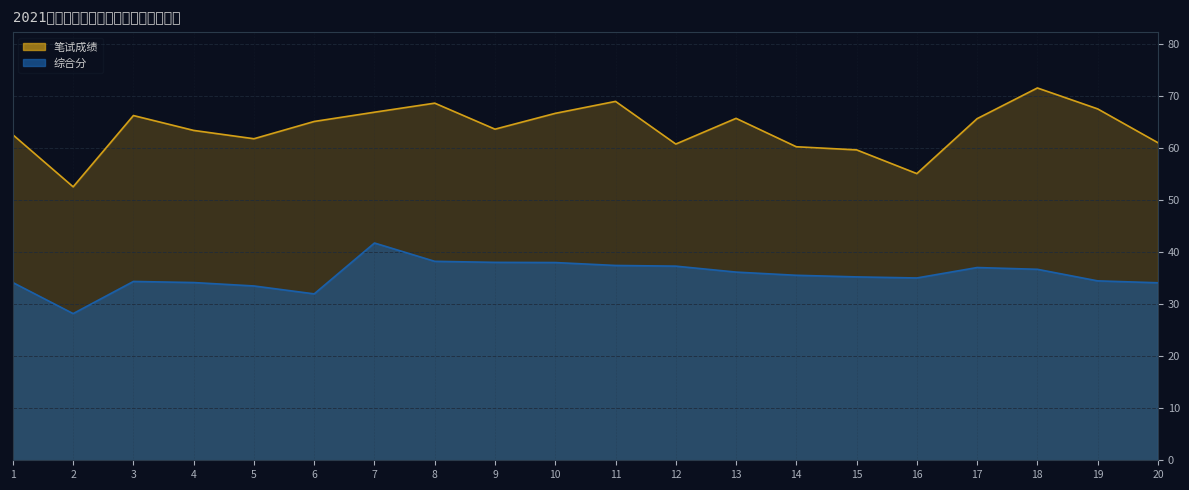

What is the value of the 综合分 point at the 17th from the left?

37.0